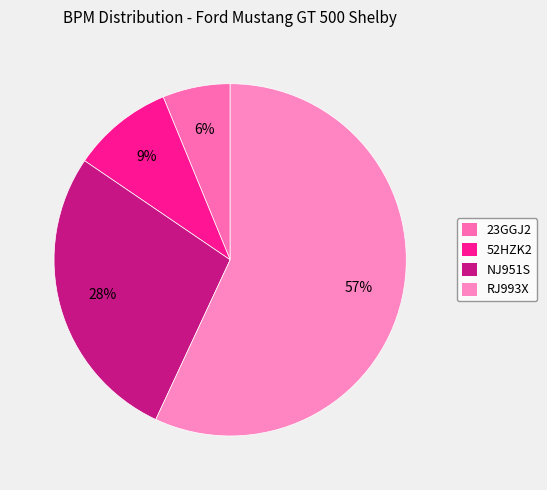

To the nearest percent, what is the difference between the NJ951S and RJ993X slice percentages?

29%